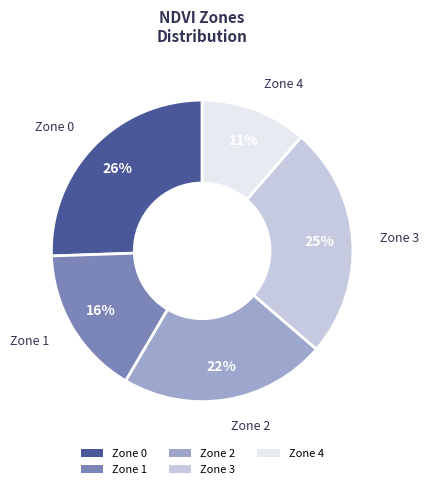

Rank the categories by value from lowest to highest.

Zone 4, Zone 1, Zone 2, Zone 3, Zone 0